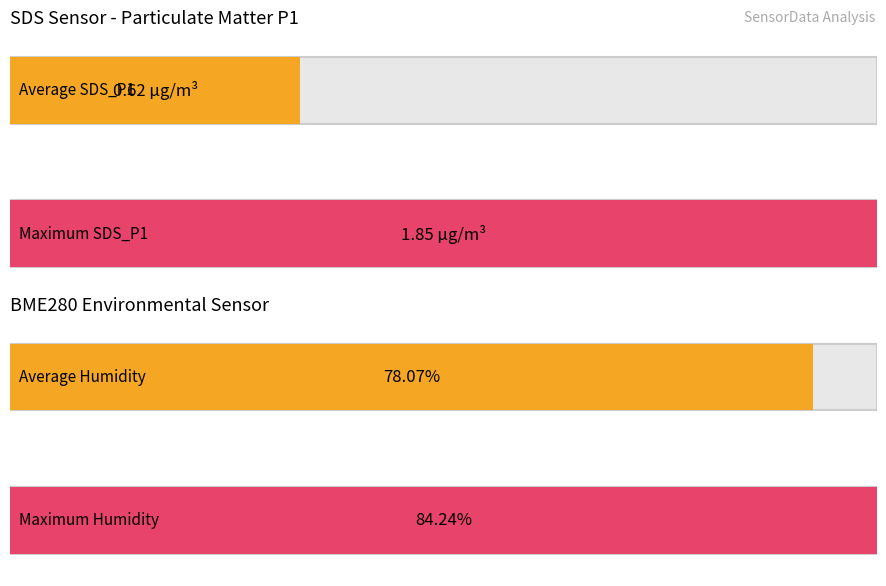

True or false: BME280_temperature has a value of 10.4 at 00:14.

False